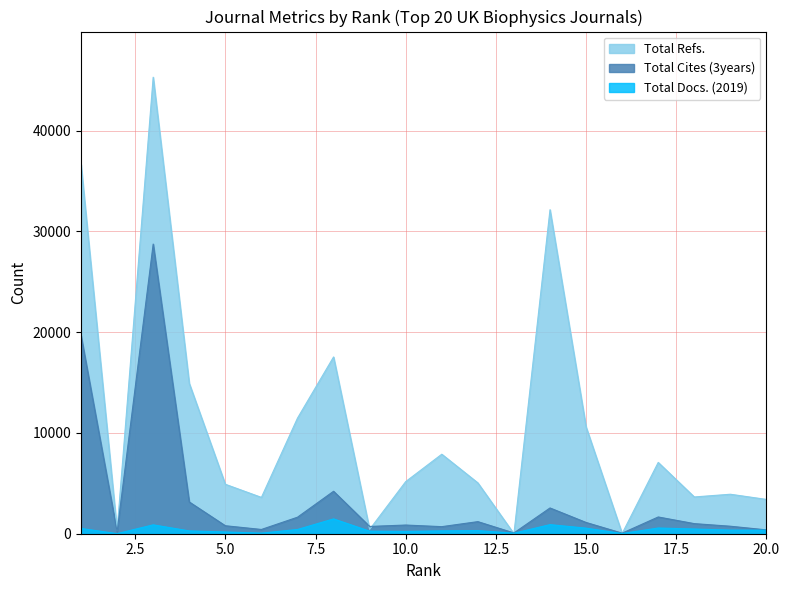

What is the difference between the Total Cites (3years) values at 19 and 8?

3470